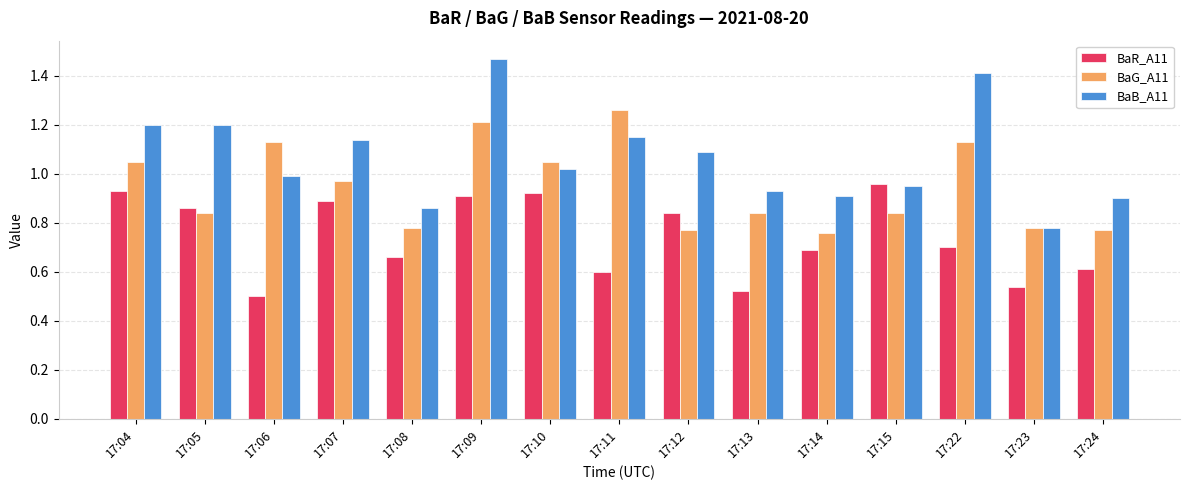

At how many categories does at least one series exceed 1?

9